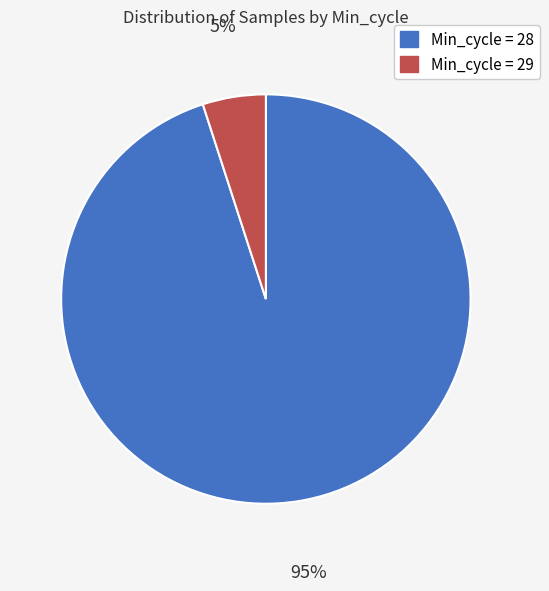

Does any single category account for the majority?

Yes